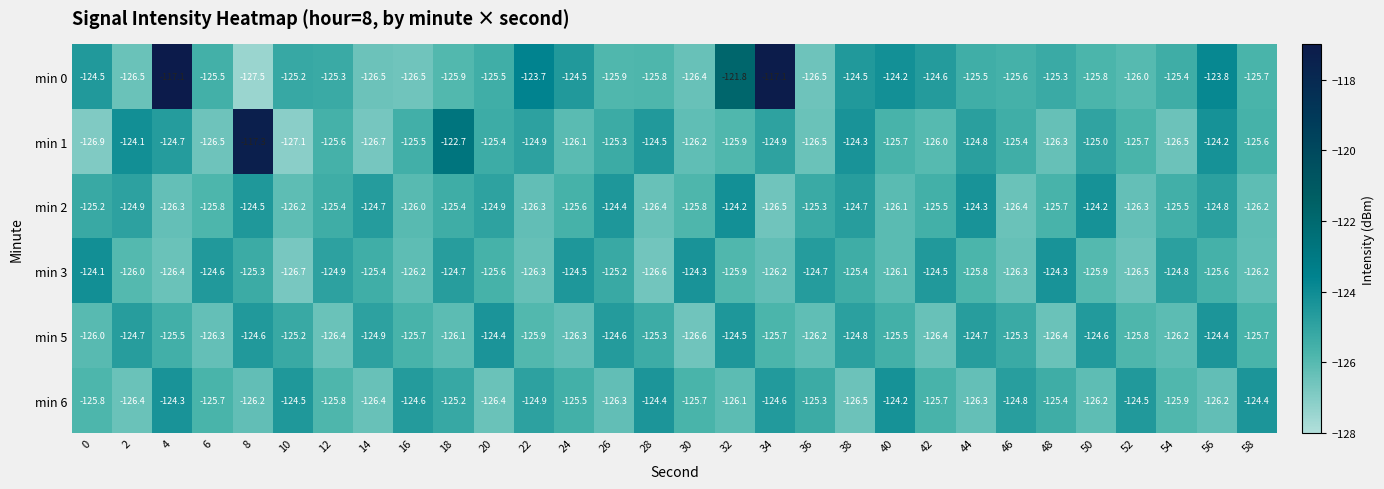

How many categories are shown in the chart?

30